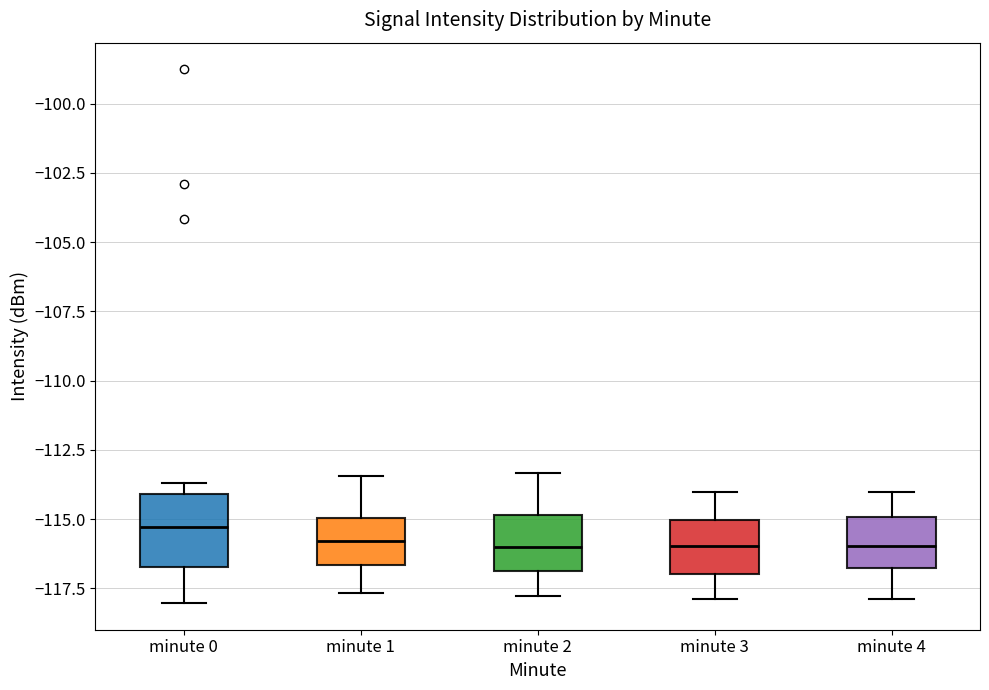

Where is the upper edge of the box for minute 4 on the y-axis? The values are not printed on the chart, so give them approximately, as read against the axis.

-115.0